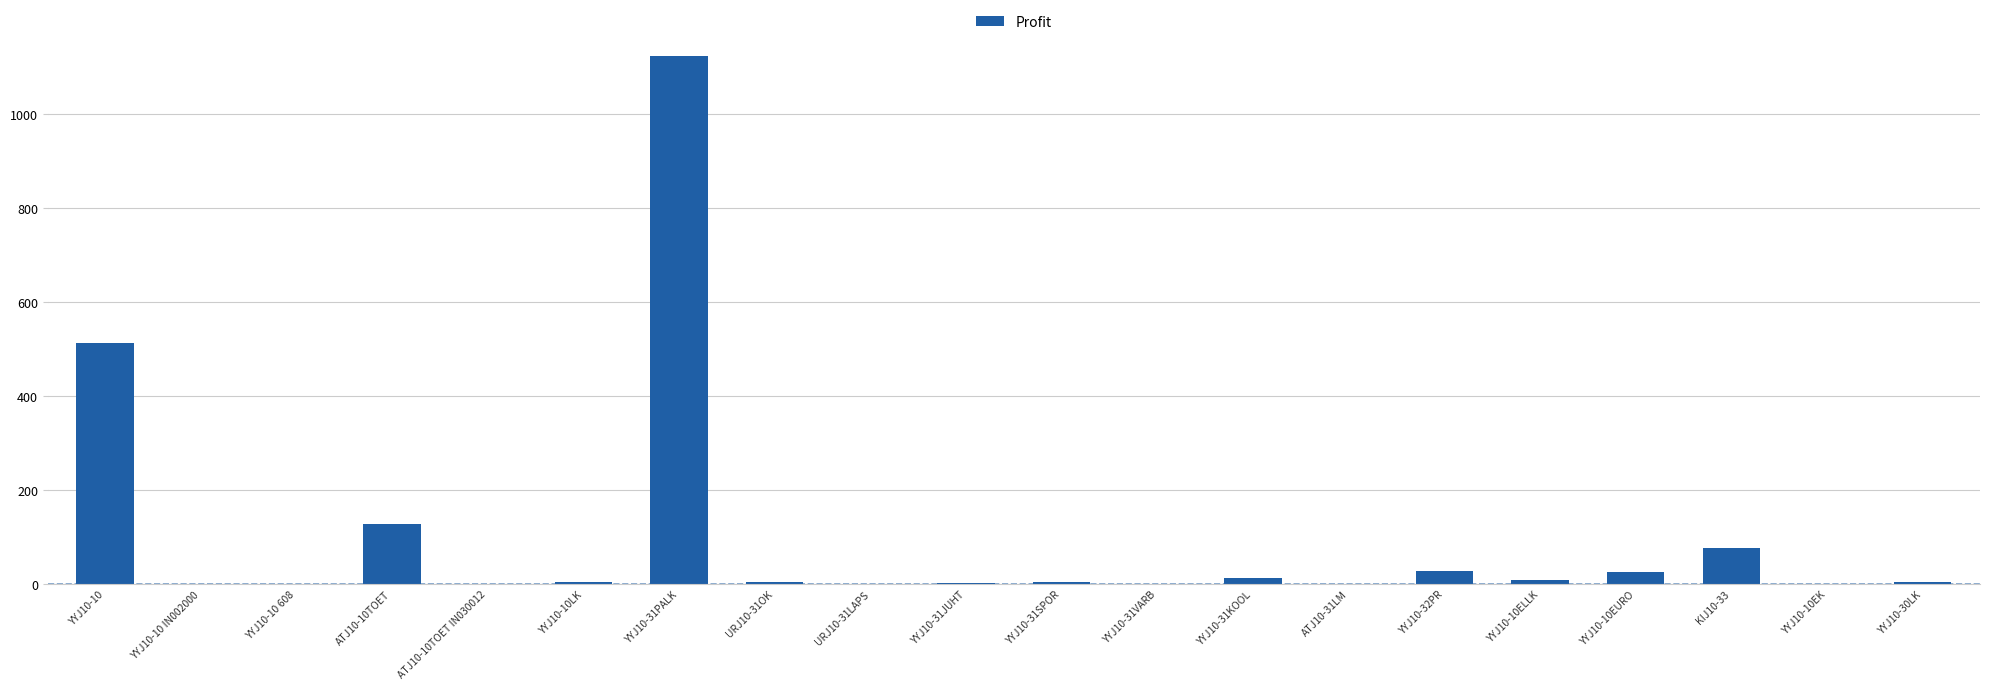

What value does the data have at YYJ10-32PR?

27.1